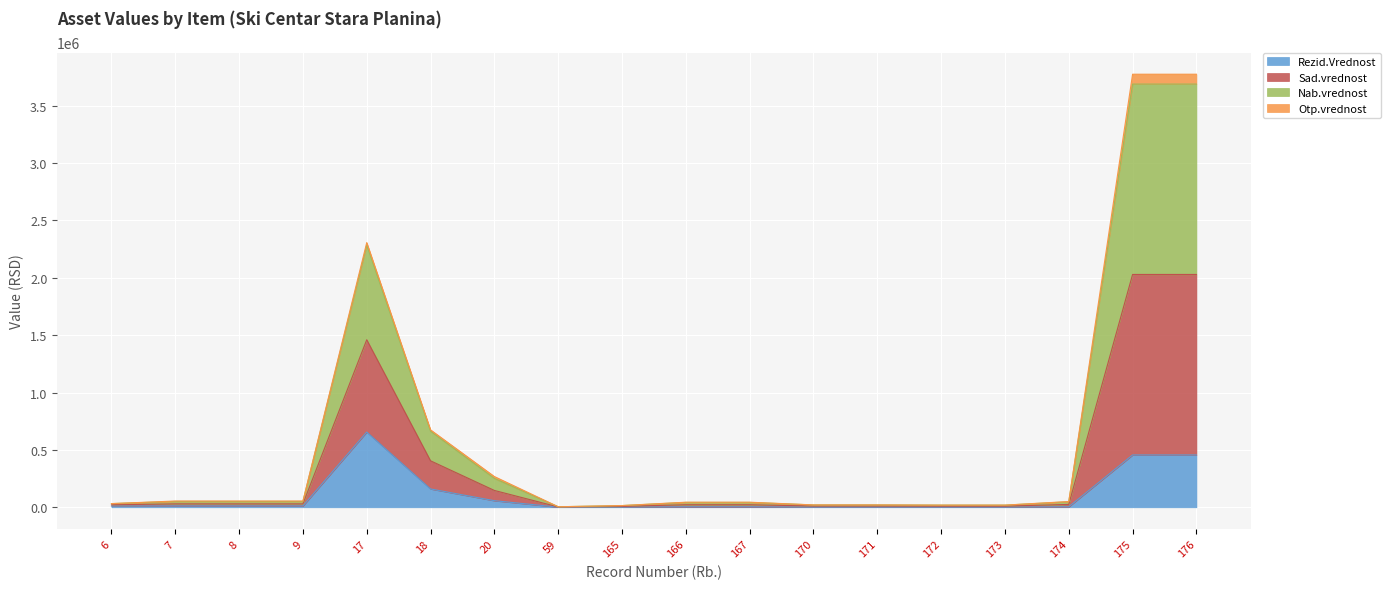

What is the minimum value for Sad.vrednost?

4558.2